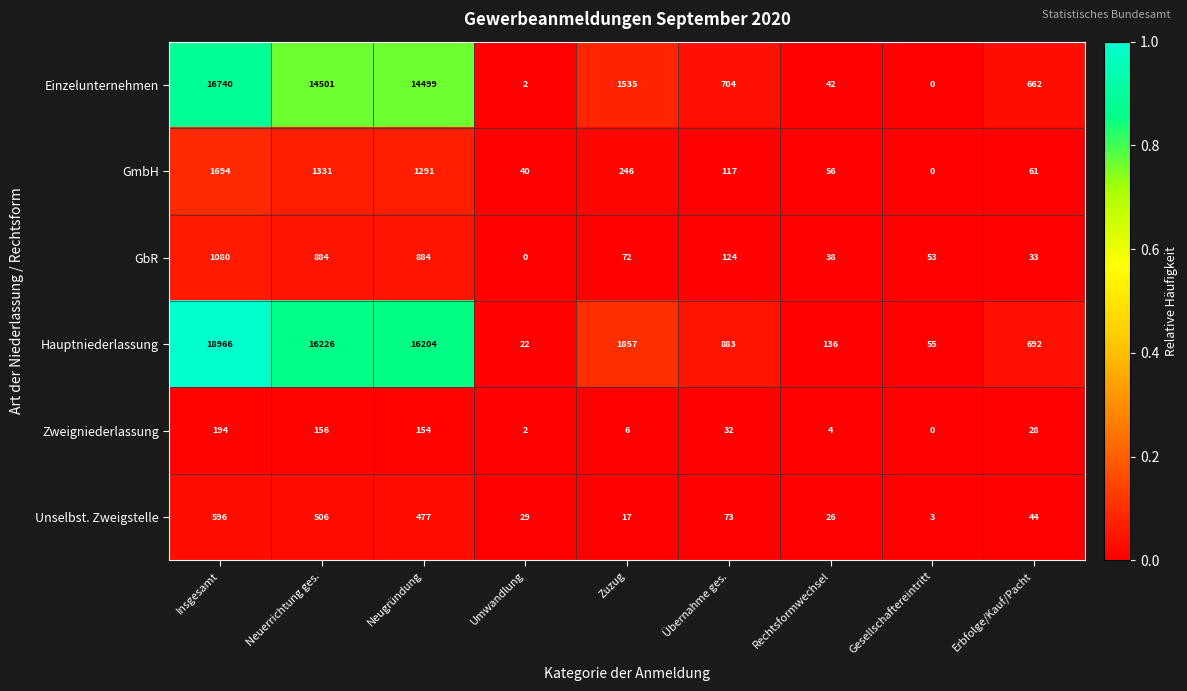

What is the difference between the highest and lowest values at Zuzug?

1851